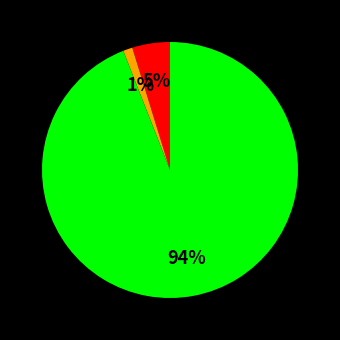

To the nearest percent, what is the difference between the largest and smallest slice percentages?

93%